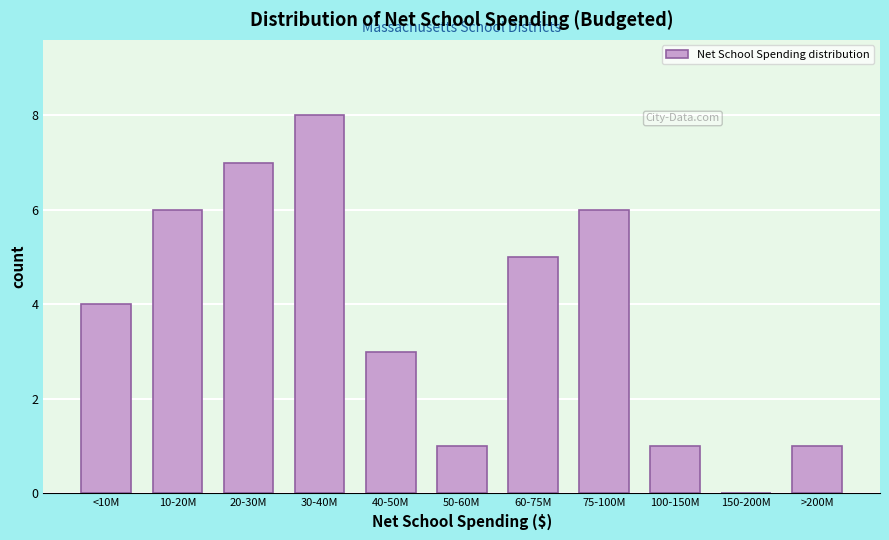

Reading left to right, transcribe all the data shown in this chart.

<10M=4	10-20M=6	20-30M=7	30-40M=8	40-50M=3	50-60M=1	60-75M=5	75-100M=6	100-150M=1	150-200M=0	>200M=1